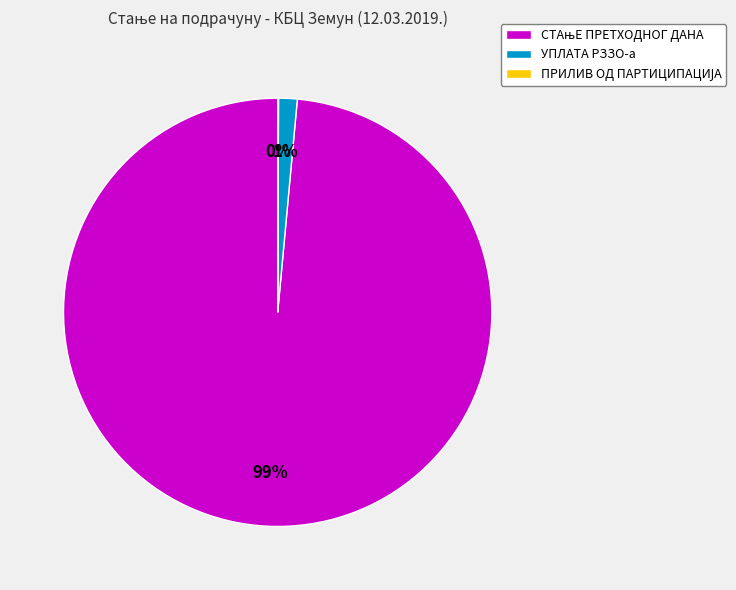

To the nearest percent, what is the average slice percentage?

33%